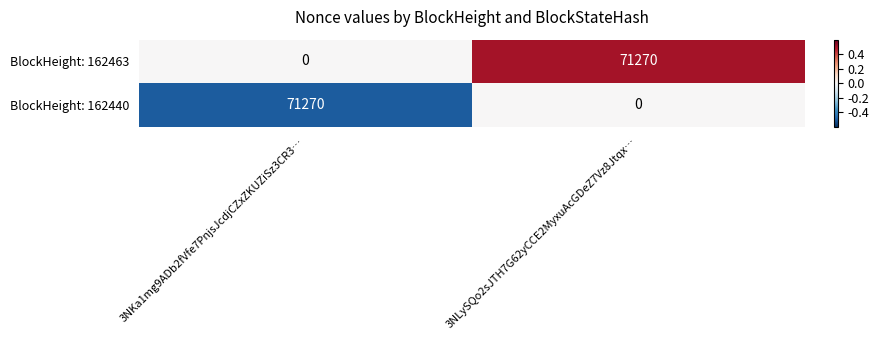

What is the sum of all BlockHeight: 162440 values?

71270